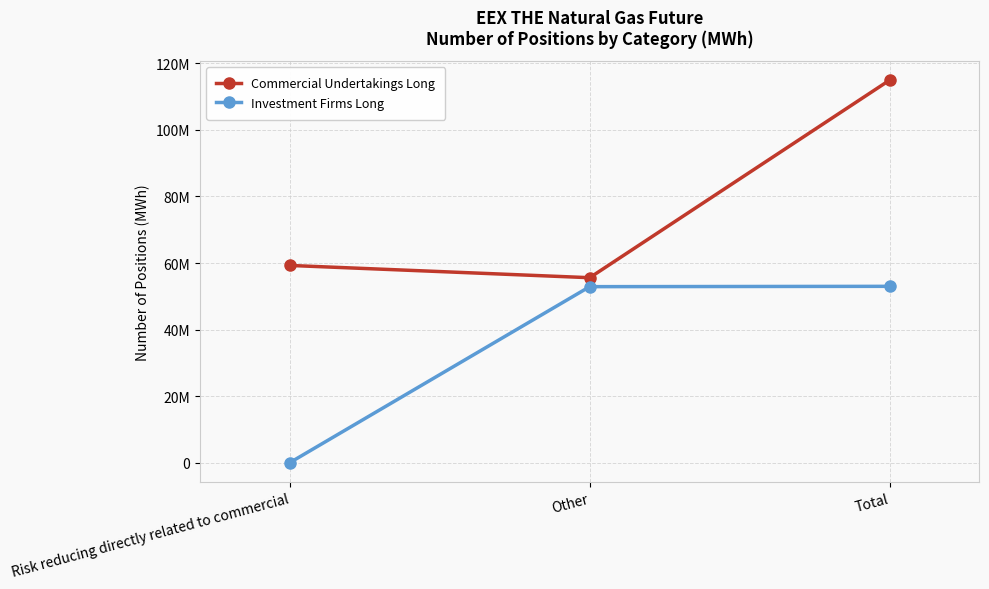

Which series has the largest total across all categories?

Commercial Undertakings Long